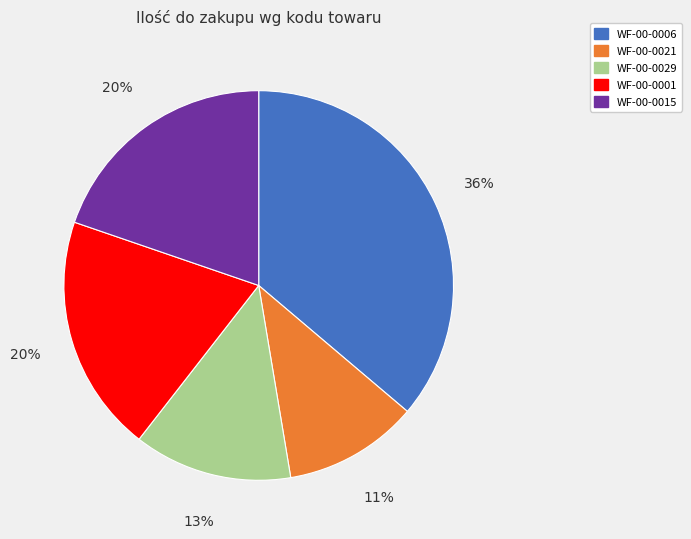

To the nearest percent, what is the combined percentage of WF-00-0015 and WF-00-0021?

31%